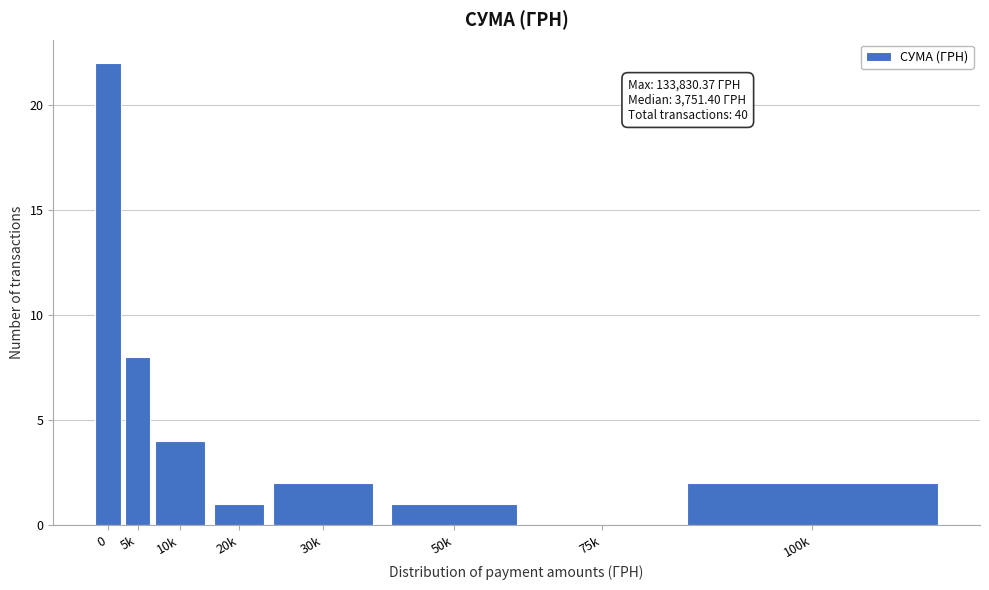

Reading left to right, transcribe all the data shown in this chart.

0=22	5k=8	10k=4	20k=1	30k=2	50k=1	75k=0	100k=2